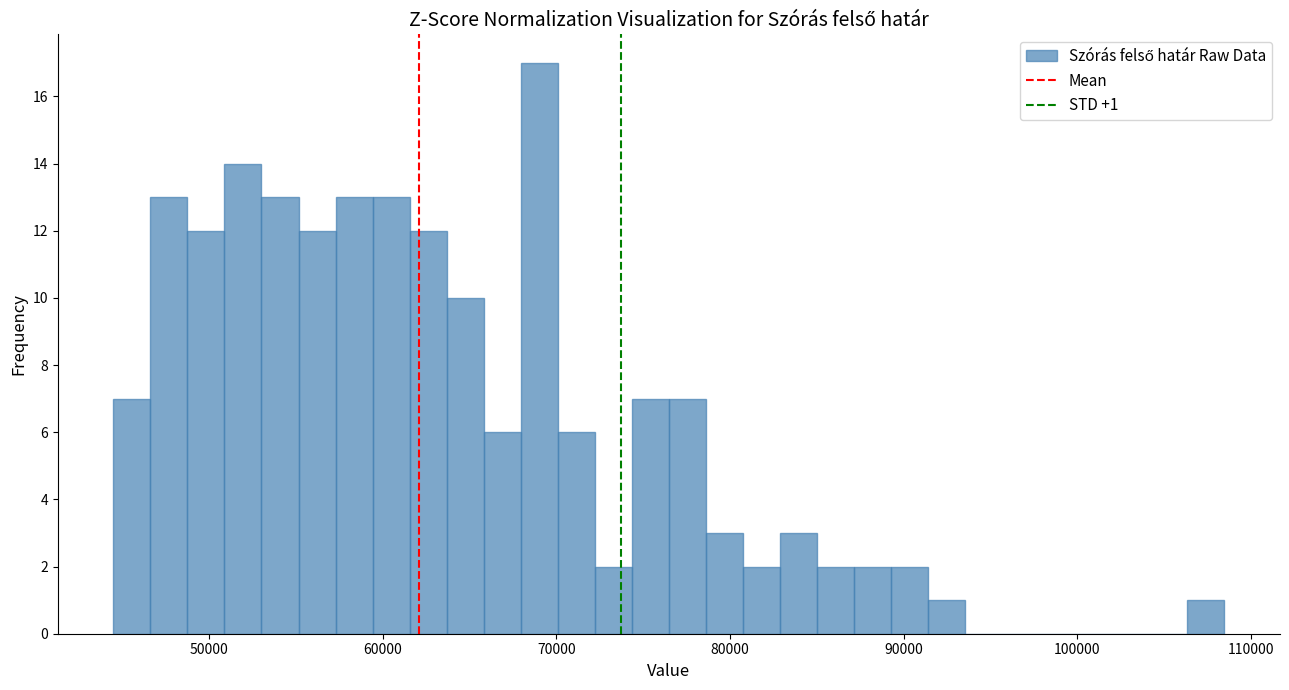

Read against the x-axis, roughly where is the centre of the tallest bar?

69000